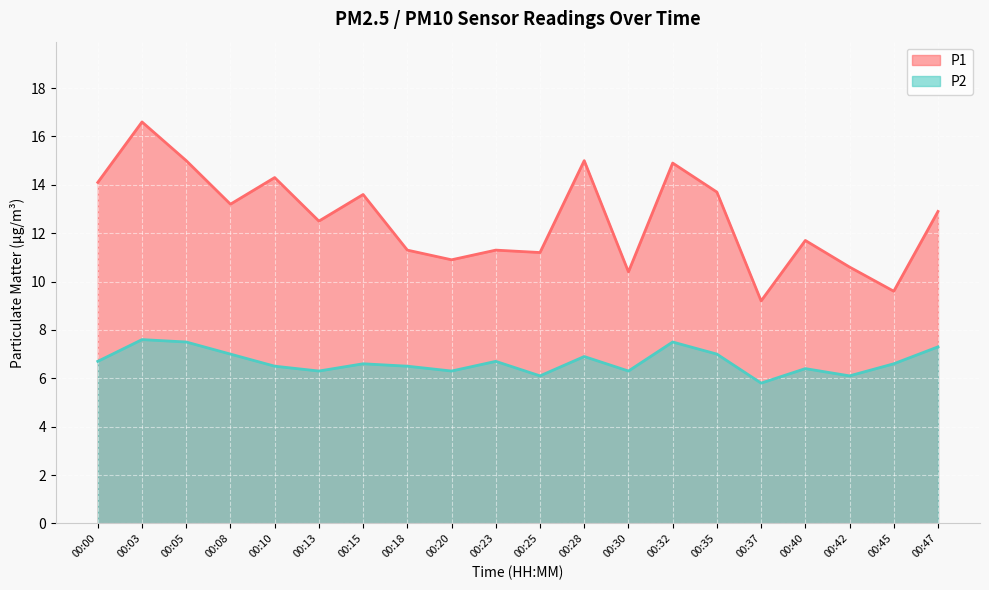

List the labels in order of P1 value, largest first.

00:03, 00:05, 00:28, 00:32, 00:10, 00:00, 00:35, 00:15, 00:08, 00:47, 00:13, 00:40, 00:18, 00:23, 00:25, 00:20, 00:42, 00:30, 00:45, 00:37